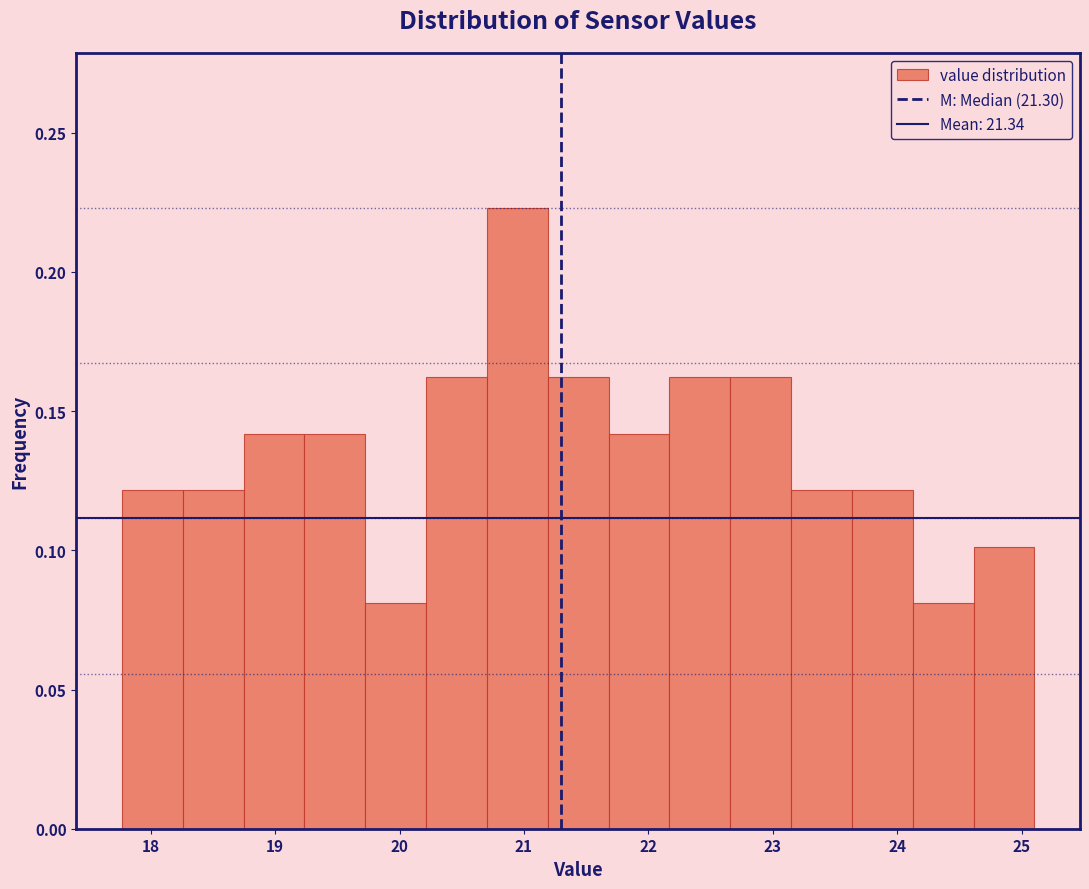

Which range on the x-axis has the tallest bar?

20.7 to 21.2